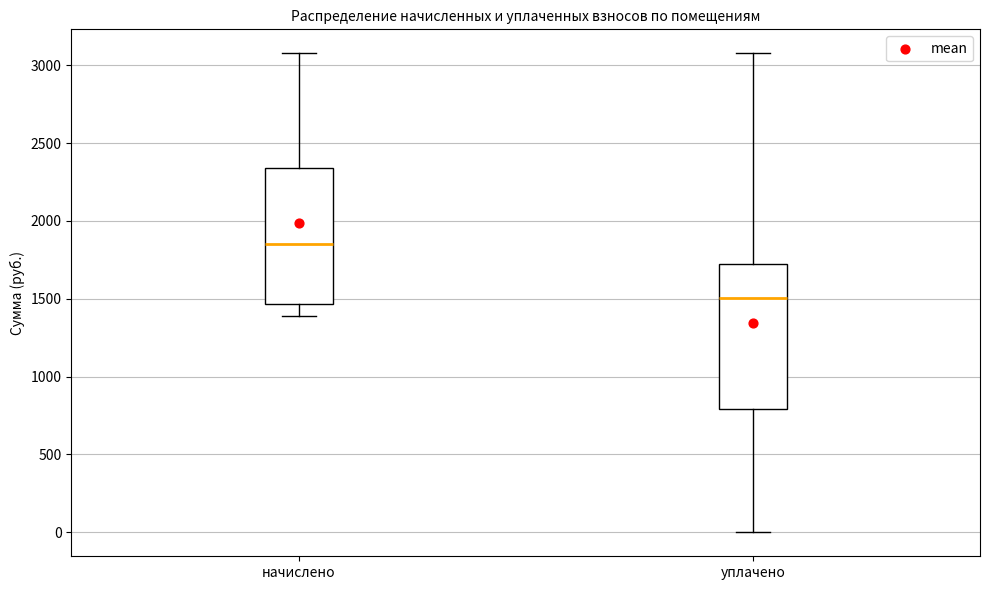

Which box has the lowest median line?

уплачено